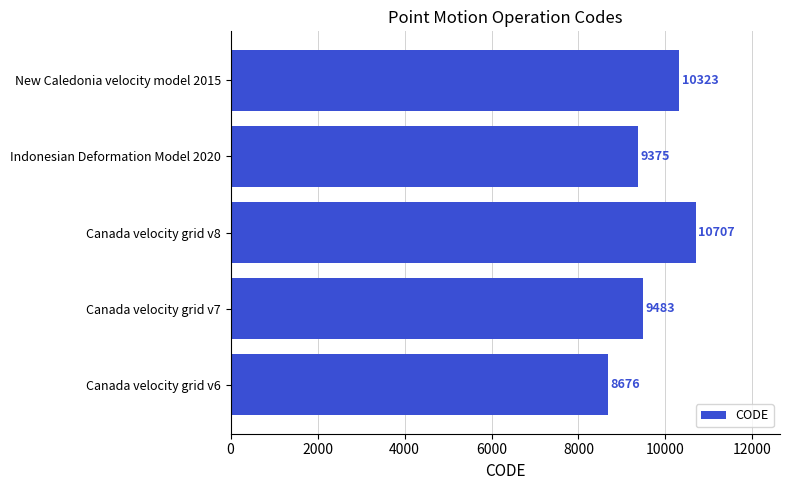

What is the minimum value shown in the chart?

8676